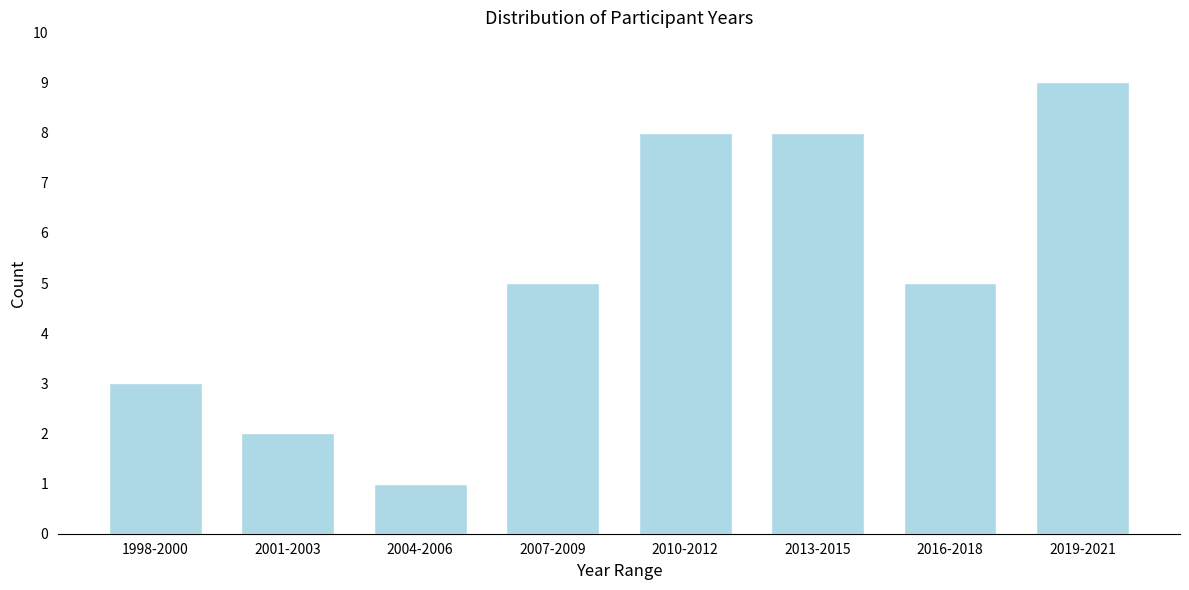

Reading right to left, transcribe all the data shown in this chart.

2019-2021=9	2016-2018=5	2013-2015=8	2010-2012=8	2007-2009=5	2004-2006=1	2001-2003=2	1998-2000=3